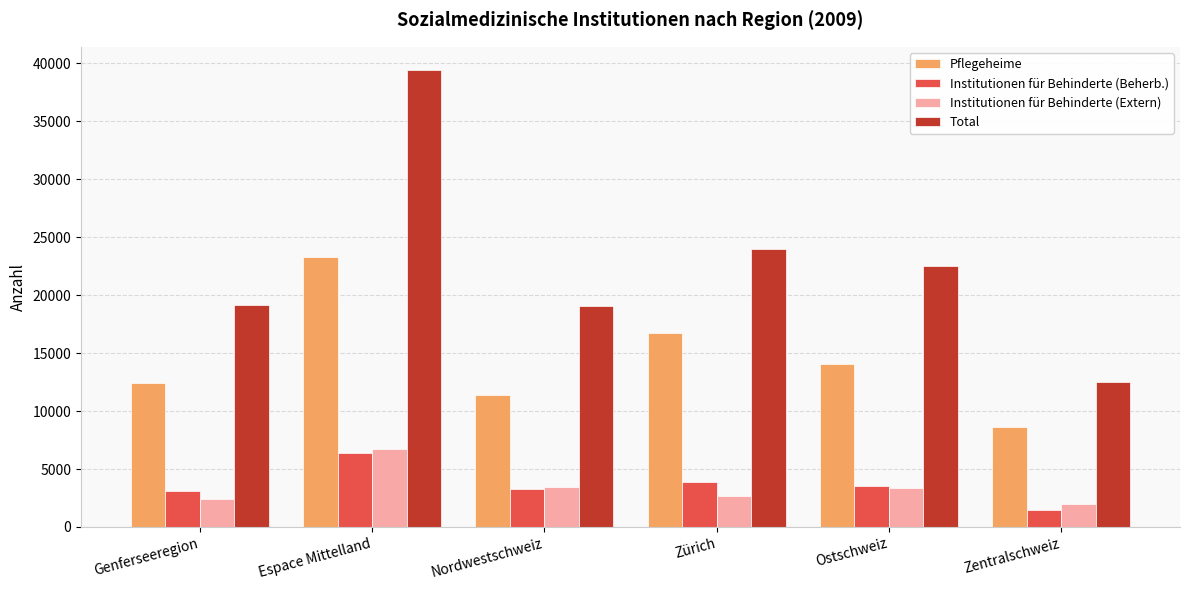

How many distinct data groups are displayed?

4